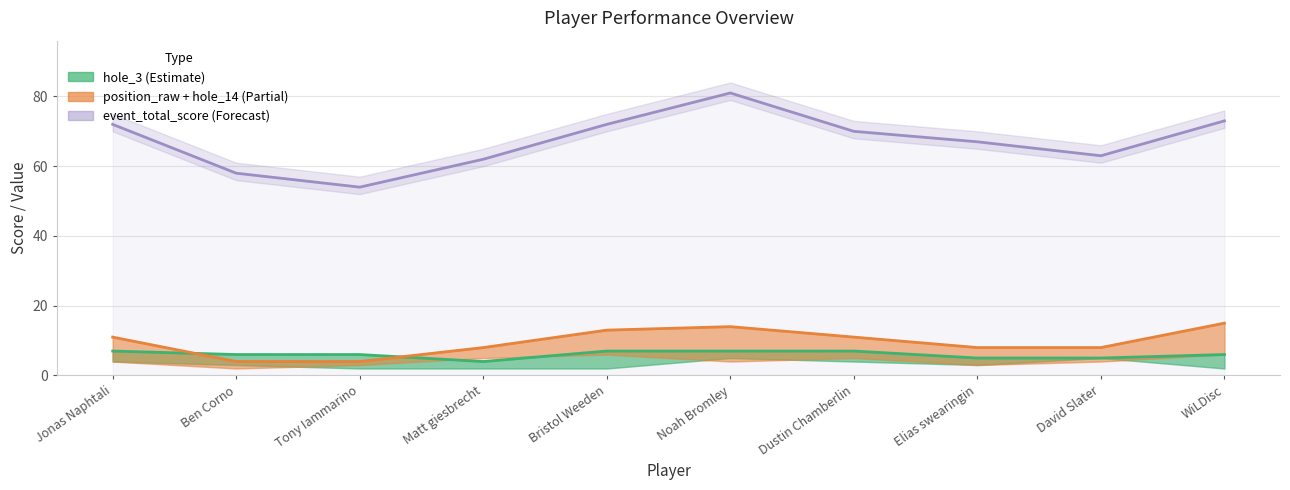

True or false: event_total_score and position_raw + hole_14 cross at least once.

False